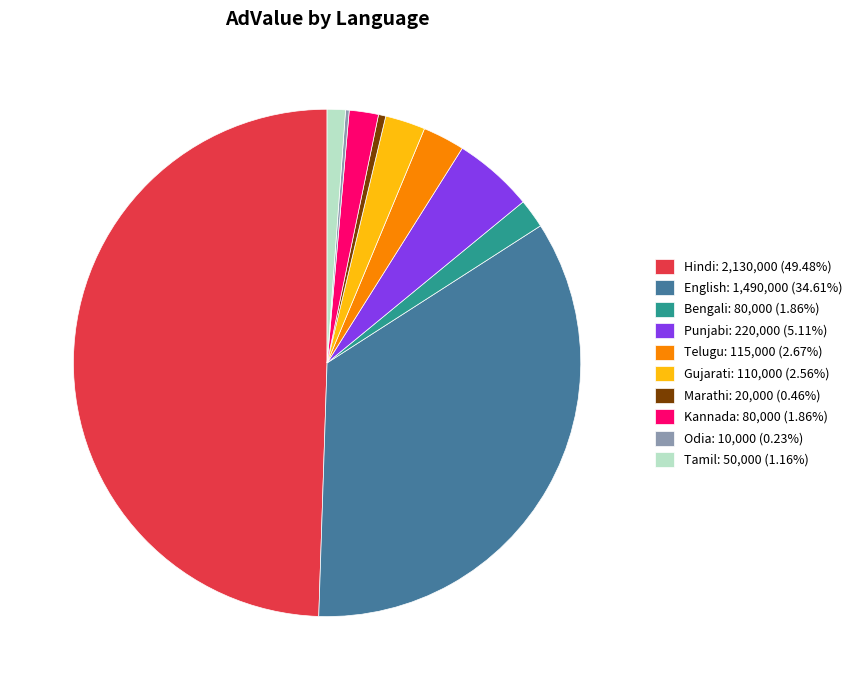

Is the sum of English: 1,490,000 (34.61%) and Kannada: 80,000 (1.86%) greater than half?

No